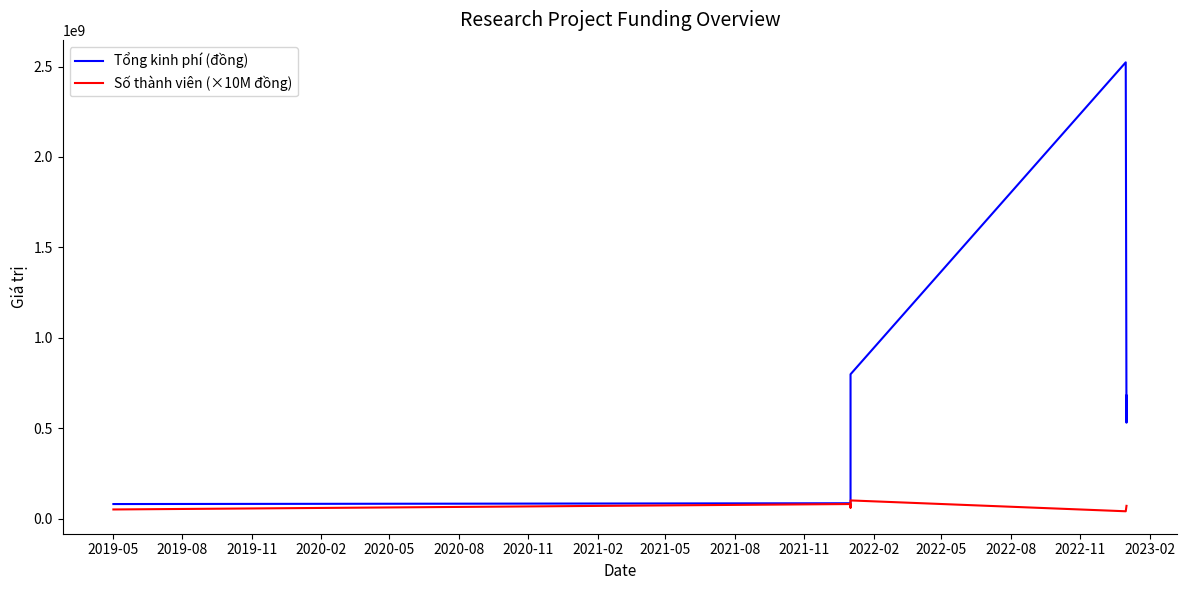

What is the value of the Số thành viên (×10M đồng) point at the 5th from the left?

60000000